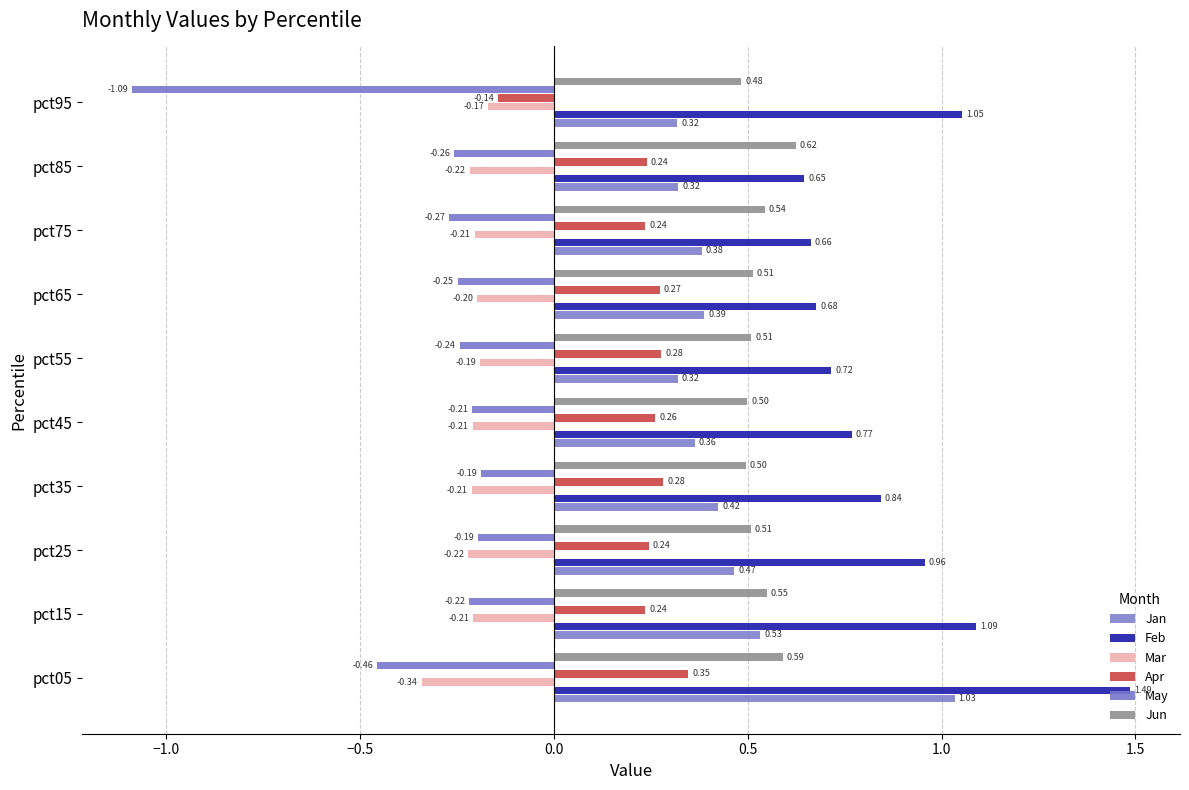

Which series has the largest range (max minus min)?

May